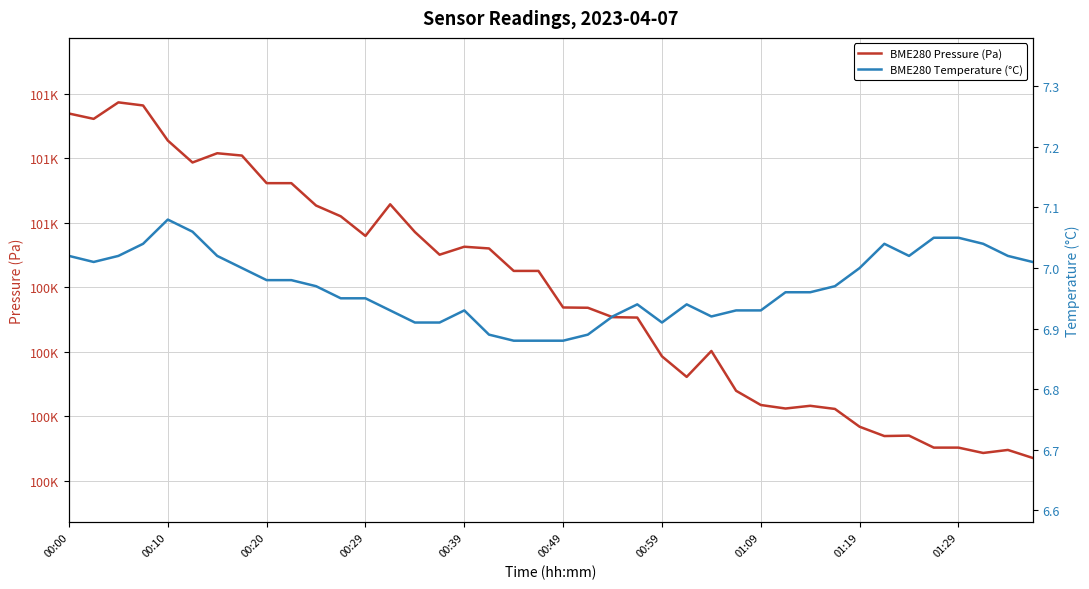

What is the highest value of the BME280 Temperature (°C) series?

7.1